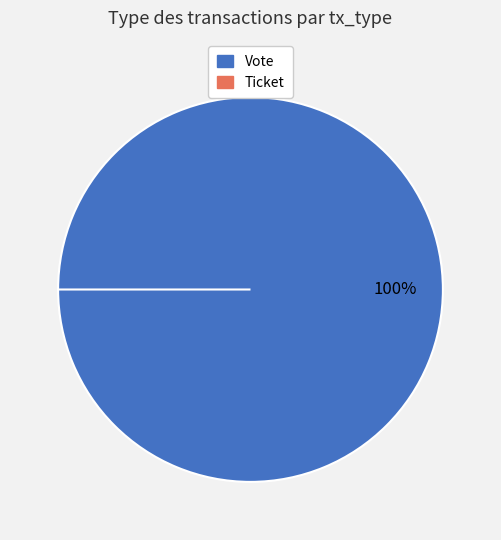

True or false: Vote accounts for 100% of the total.

True